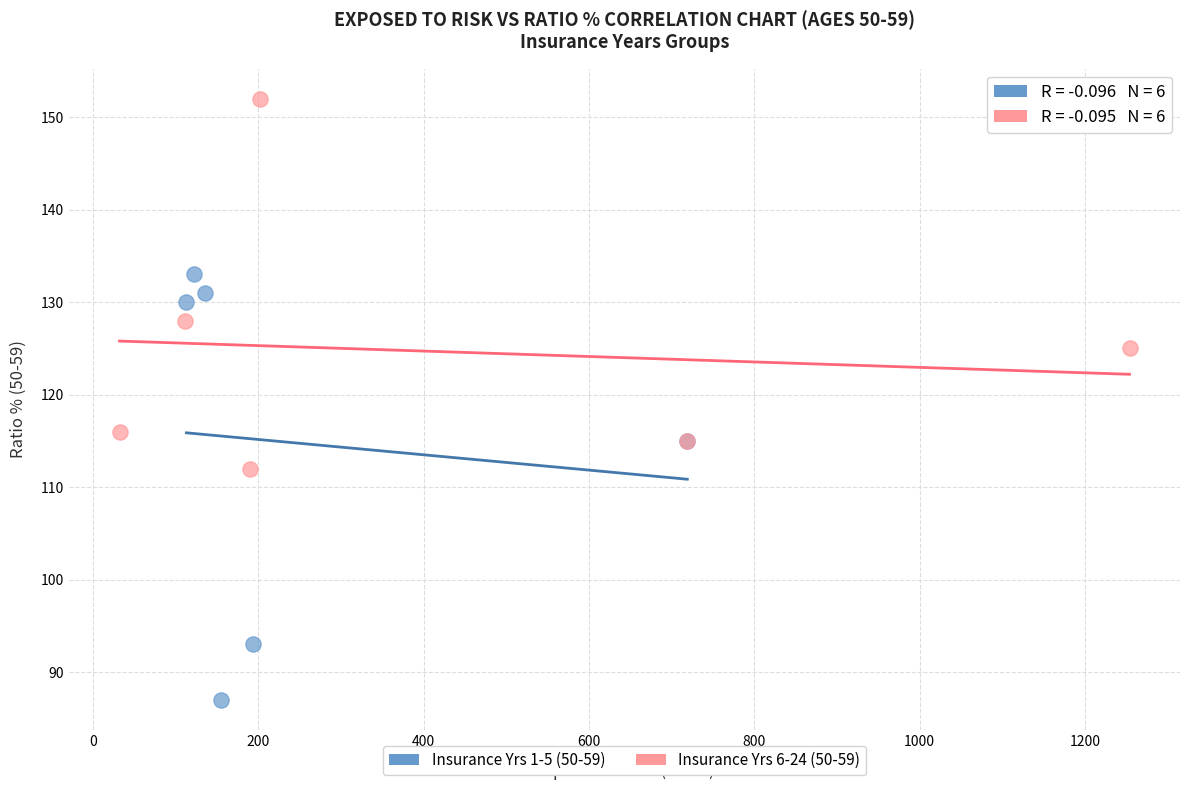

What are all the series names shown in the legend?

Insurance Yrs 1-5 (50-59), Insurance Yrs 6-24 (50-59)